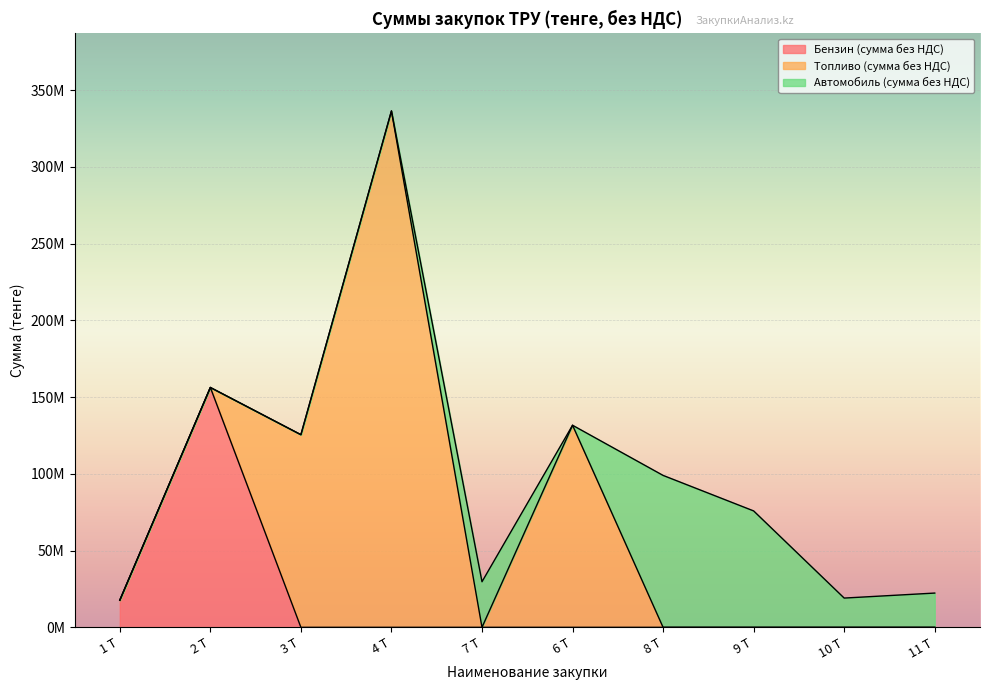

What is the maximum value shown in the chart?

336402194.5